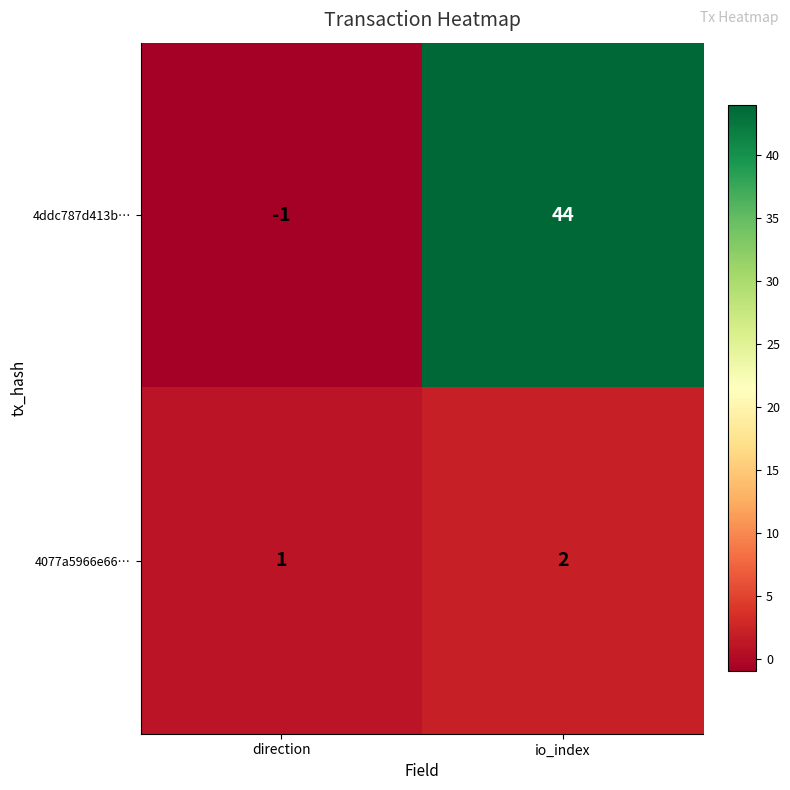

How many distinct data groups are displayed?

2